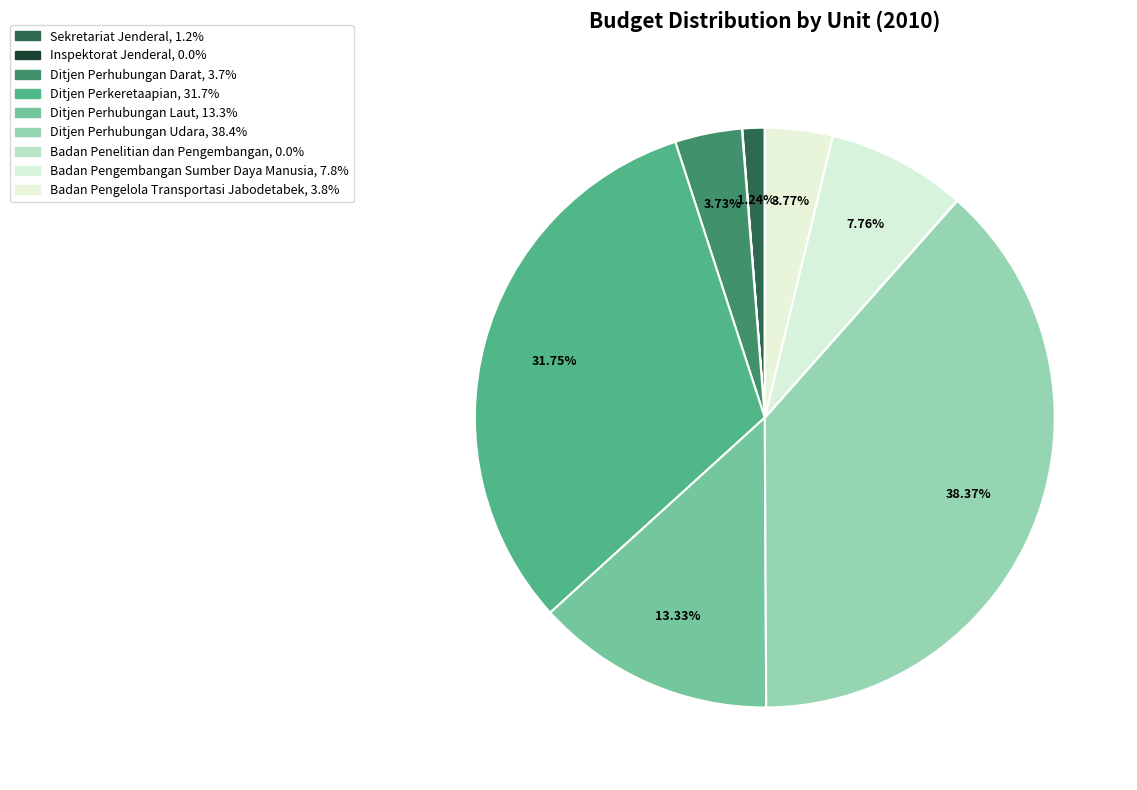

What percentage is NOT represented by Badan Pengelola Transportasi Jabodetabek?

96.2%